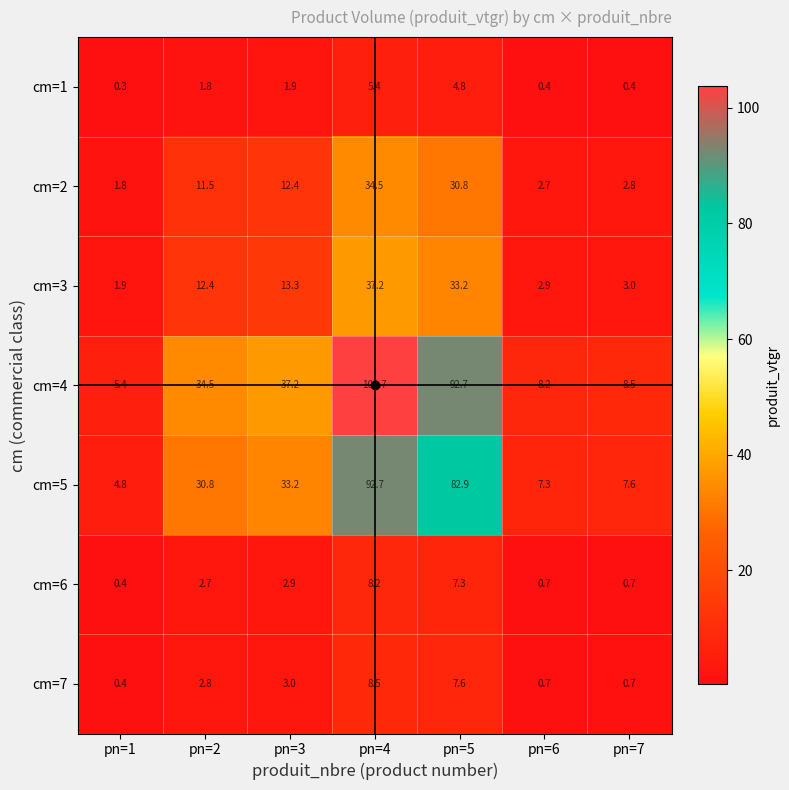

The value of cm=2 at pn=6 is 2.7. True or false?

True